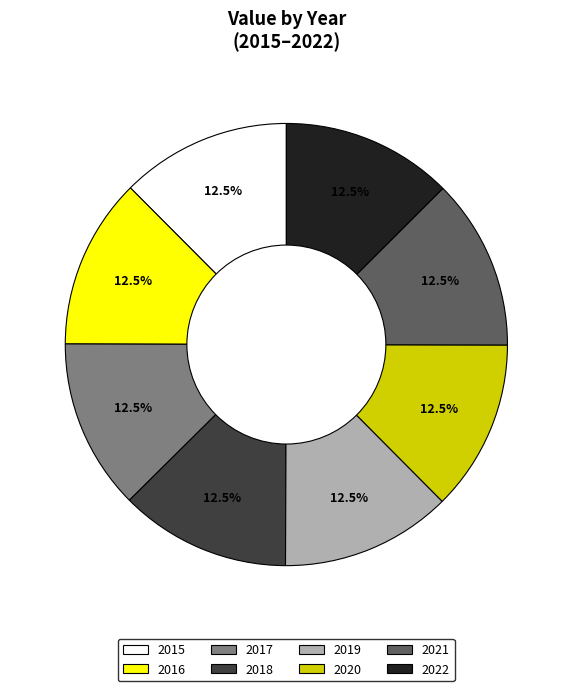

What percentage is NOT represented by 2019?

87.5%